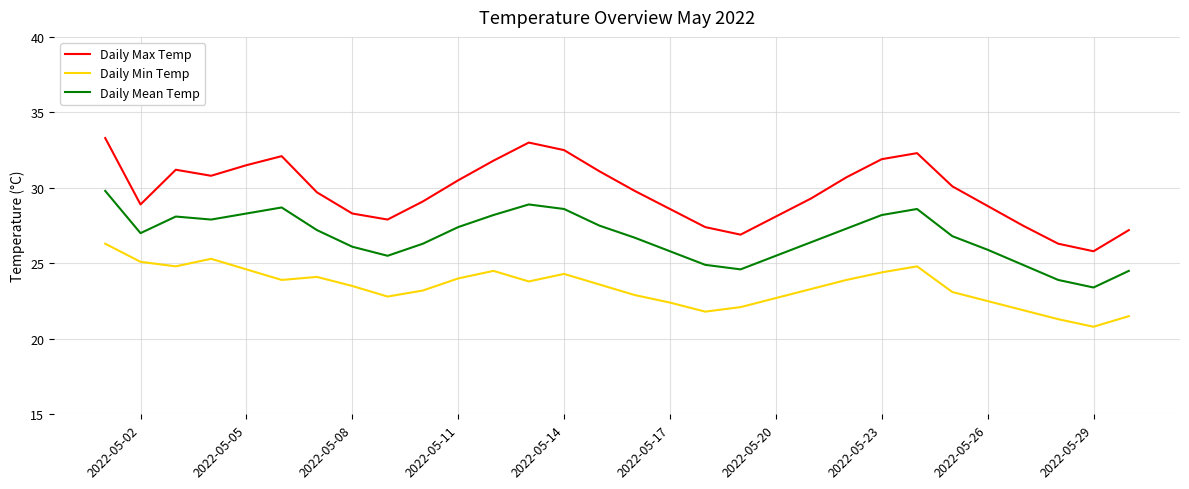

What are all the series names shown in the legend?

Daily Max Temp, Daily Min Temp, Daily Mean Temp